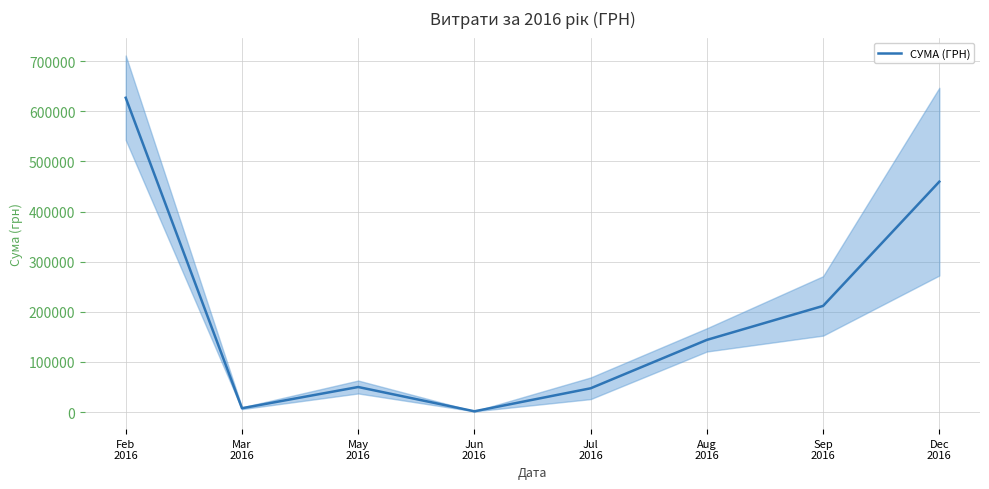

Reading right to left, transcribe all the data shown in this chart.

Dec
2016=459718.3	Sep
2016=211824.4	Aug
2016=144035.9	Jul
2016=47455.6	Jun
2016=1564.0	May
2016=50025.8	Mar
2016=7665.2	Feb
2016=627102.8